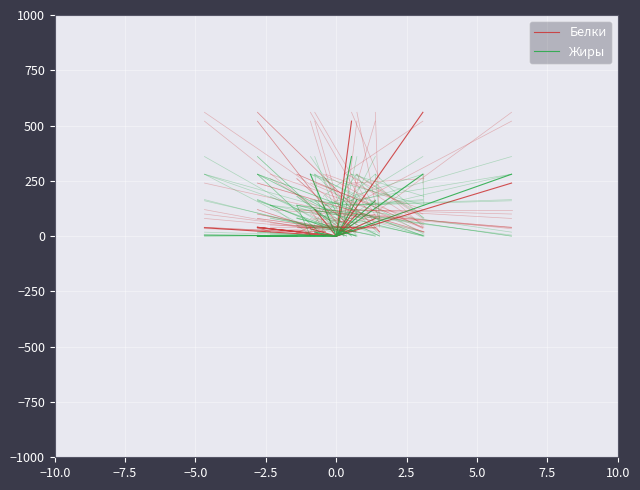

How many positive values does the Жиры series have?

8